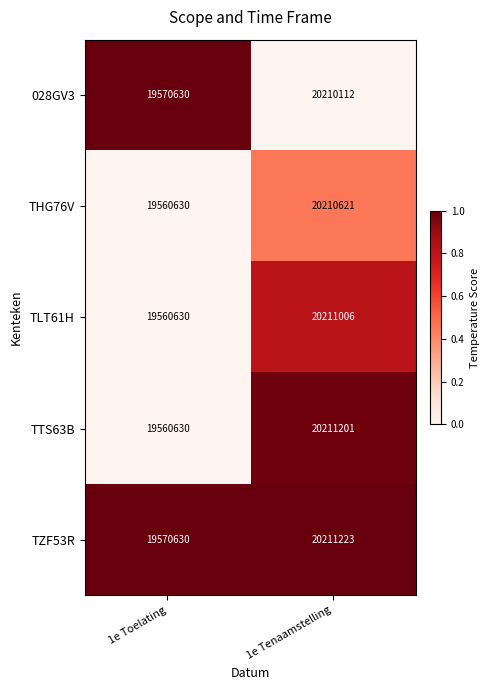

What value does the TTS63B series have at 1e Tenaamstelling?

20211201